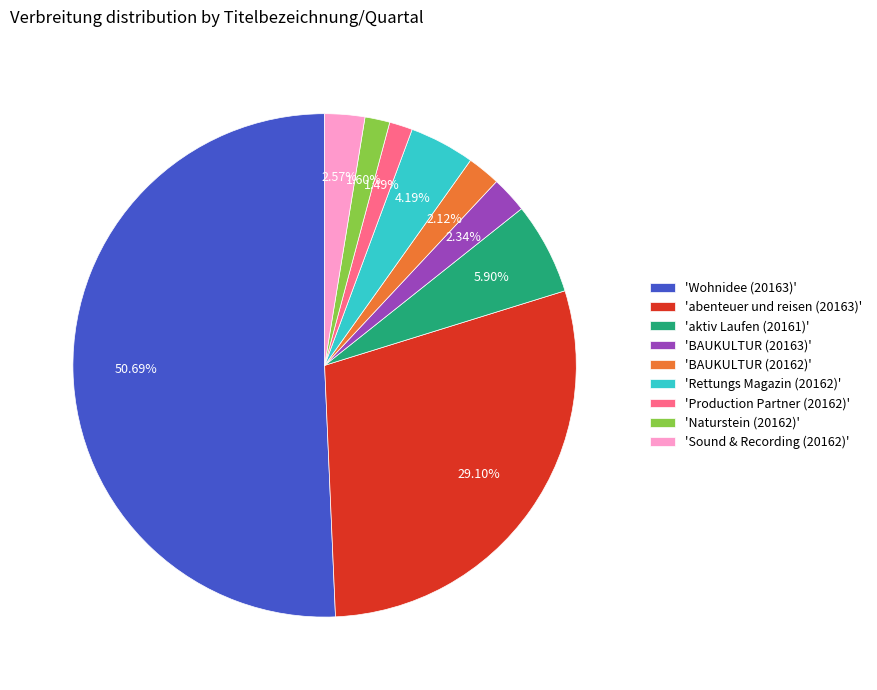

What is the majority slice?

'Wohnidee (20163)'